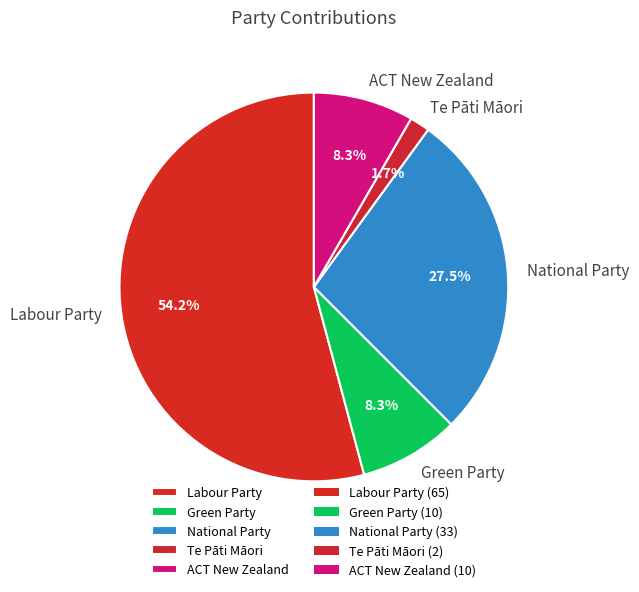

What portion of the pie excludes National Party?

72.5%